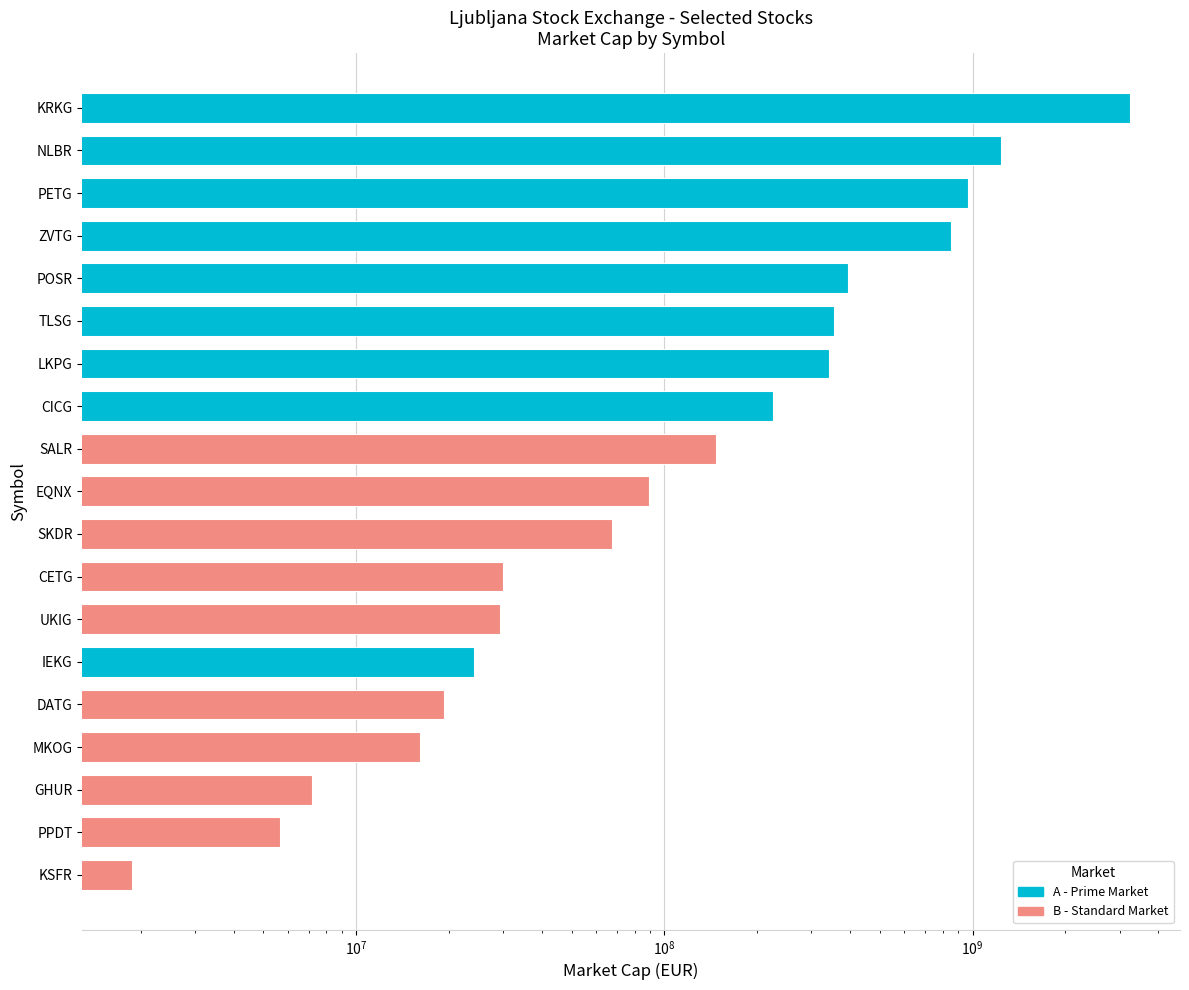

Is it true that the value at TLSG is 93689460.6?

False